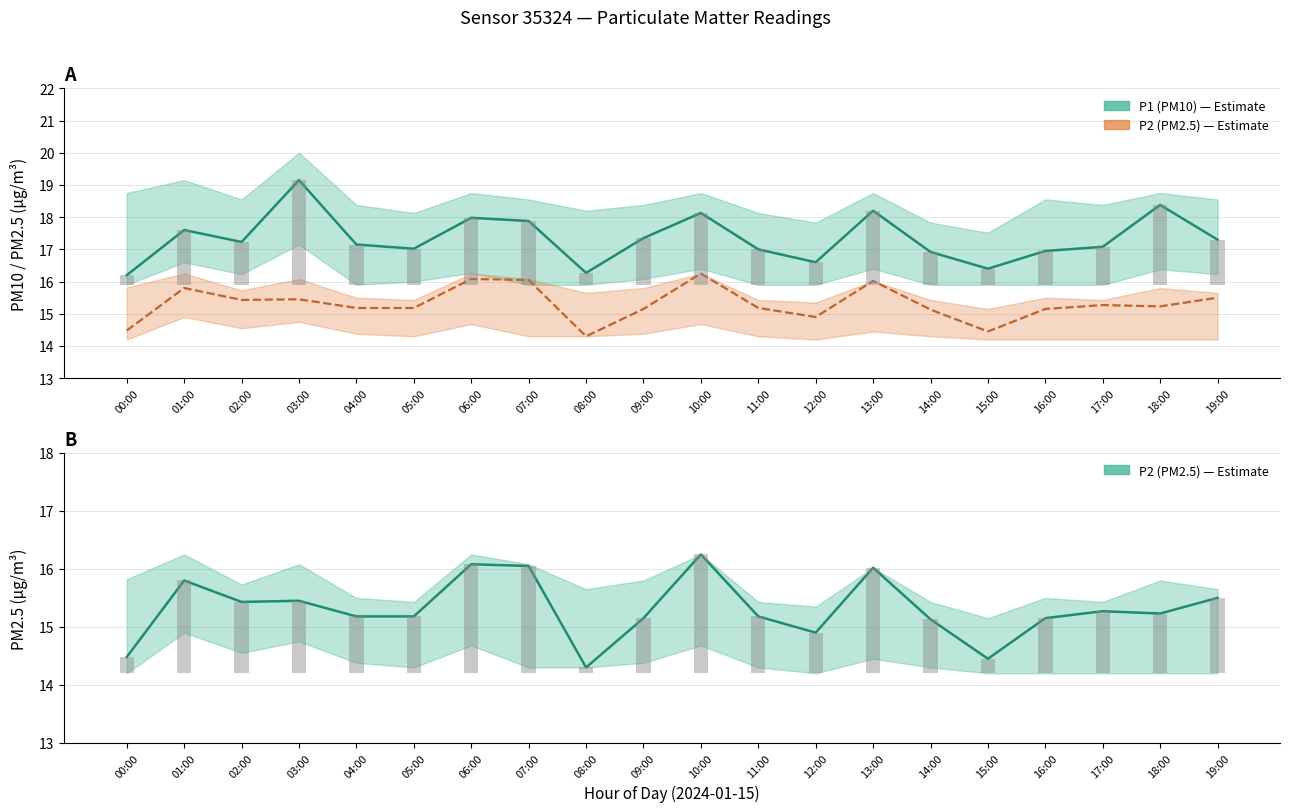

What is the label of the 14th bar from the left?

13:00